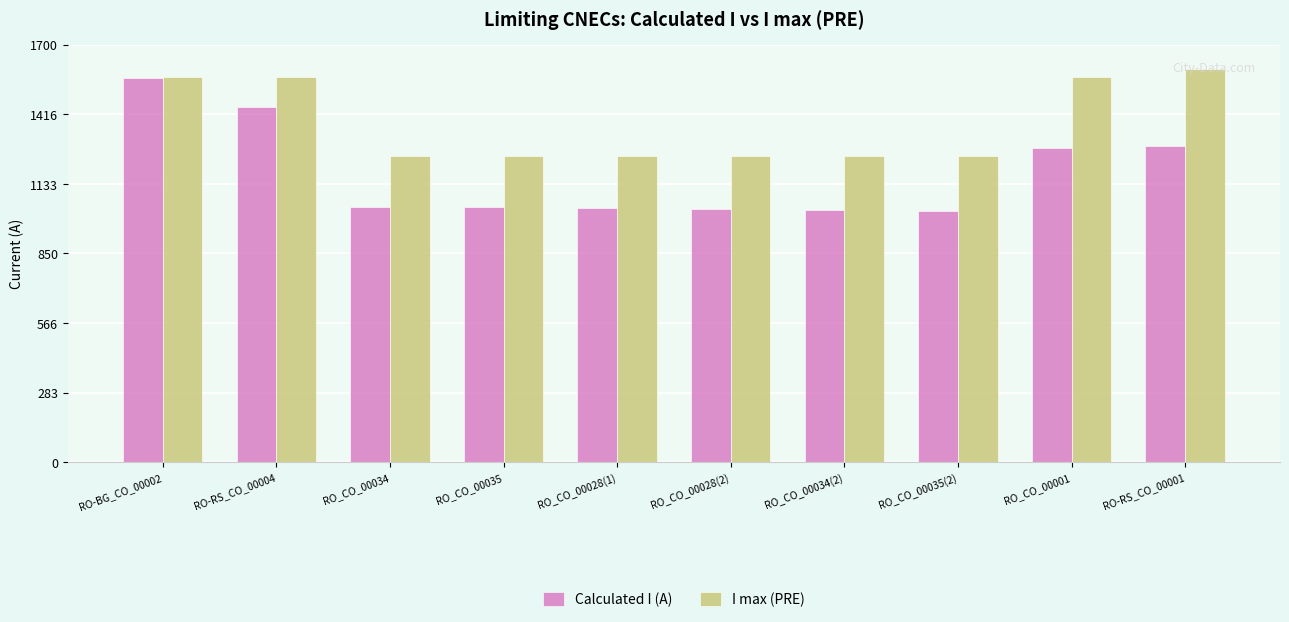

Which series has the largest range (max minus min)?

Calculated I (A)